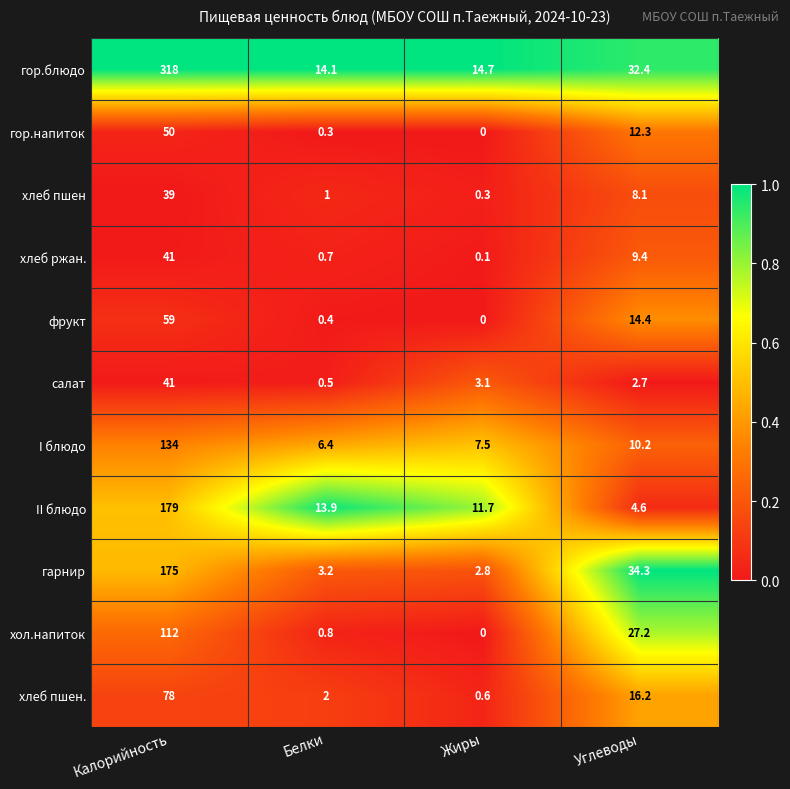

Is it true that салат equals 41.0 at Калорийность?

True